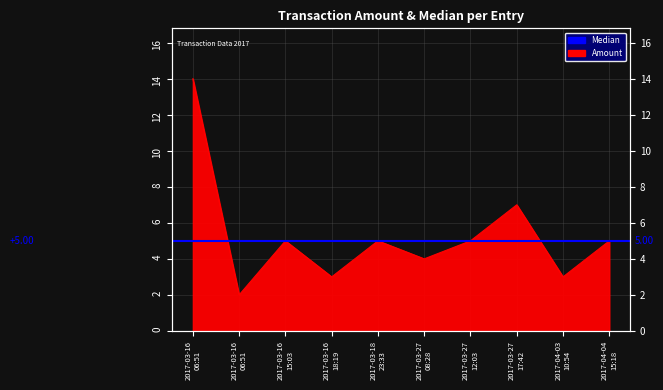

At which category does the chart reach its peak across all series?

2017-03-16
06:51